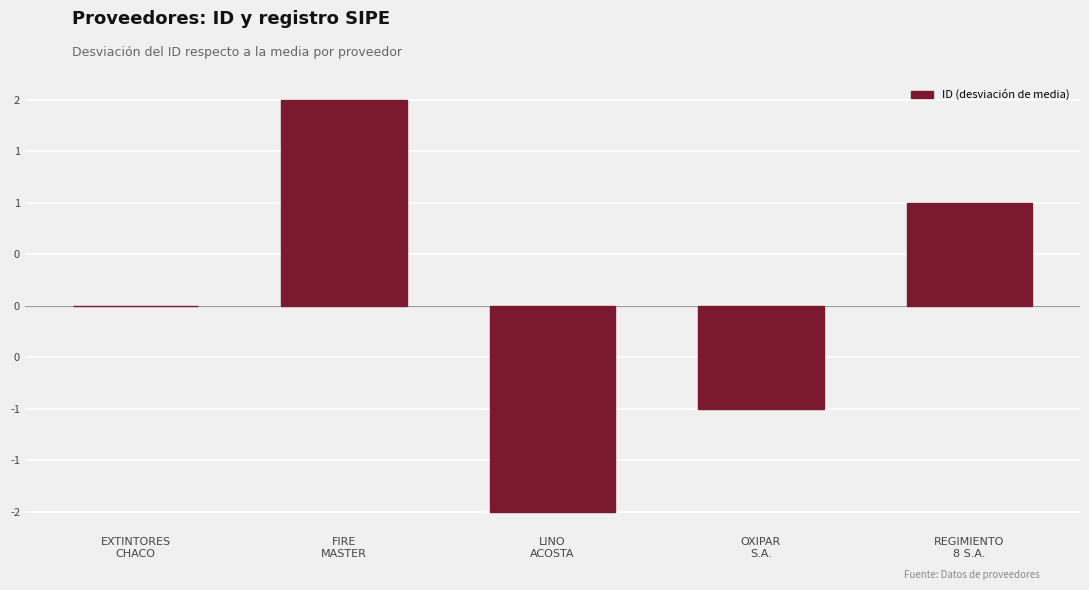

True or false: the data shows 0 at OXIPAR
S.A..

False